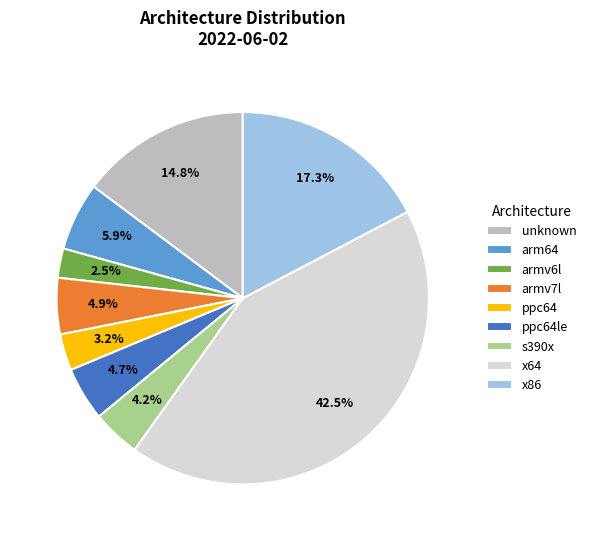

Which category has the smallest portion of the pie?

armv6l